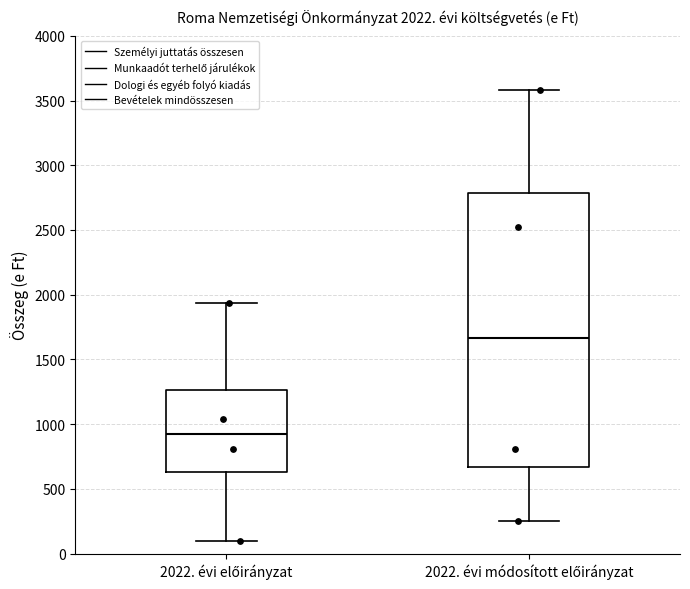

Comparing the boxes themselves (not the whiskers), which one is the tallest?

2022. évi módosított előirányzat